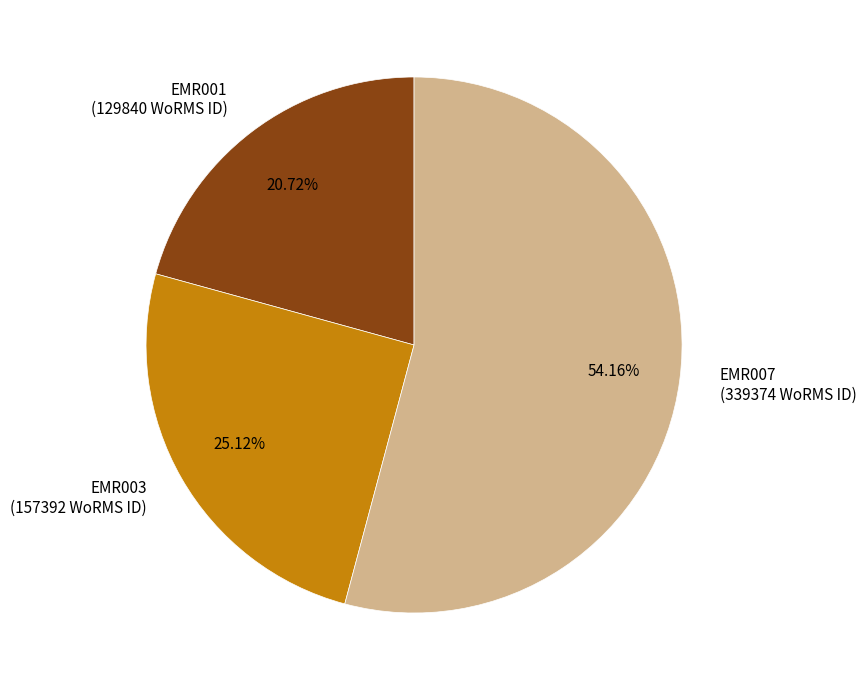

Which category has the biggest portion of the pie?

EMR007